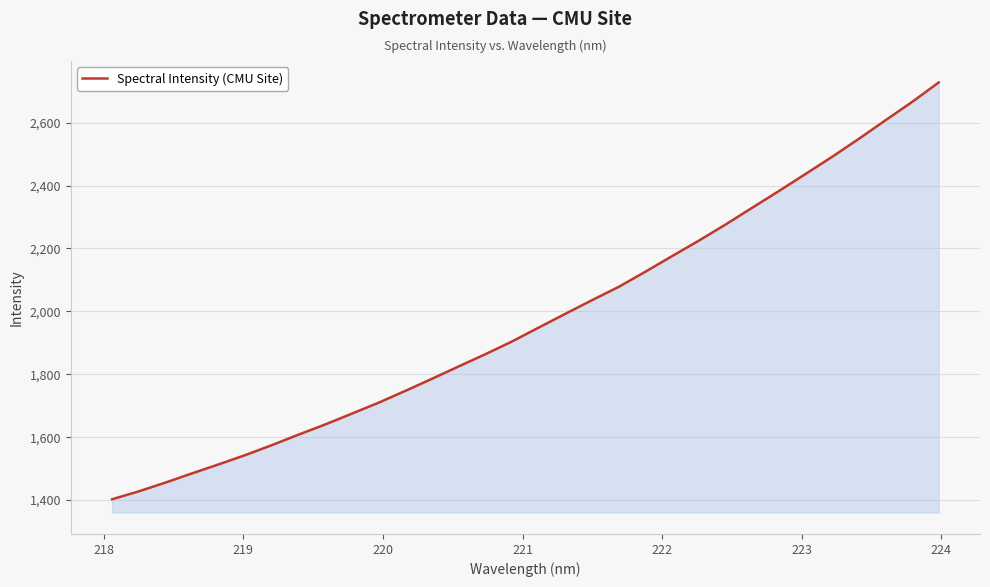

What is the greatest value displayed?

2727.6